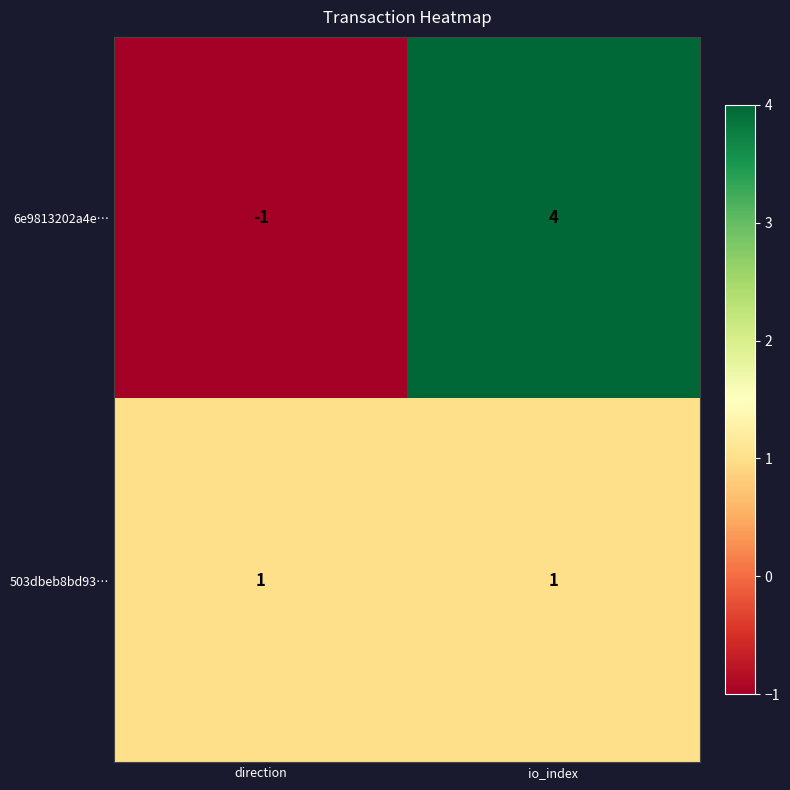

What is the sum of all 6e9813202a4e… values?

3